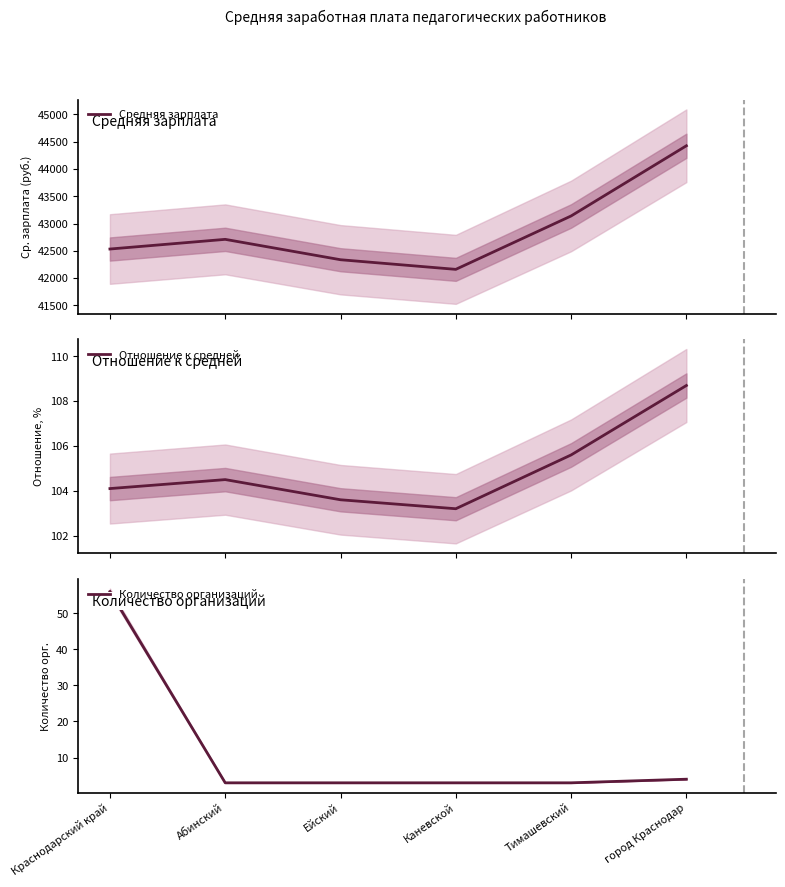

What is the spread (max minus min) of values at Каневской?

42158.4